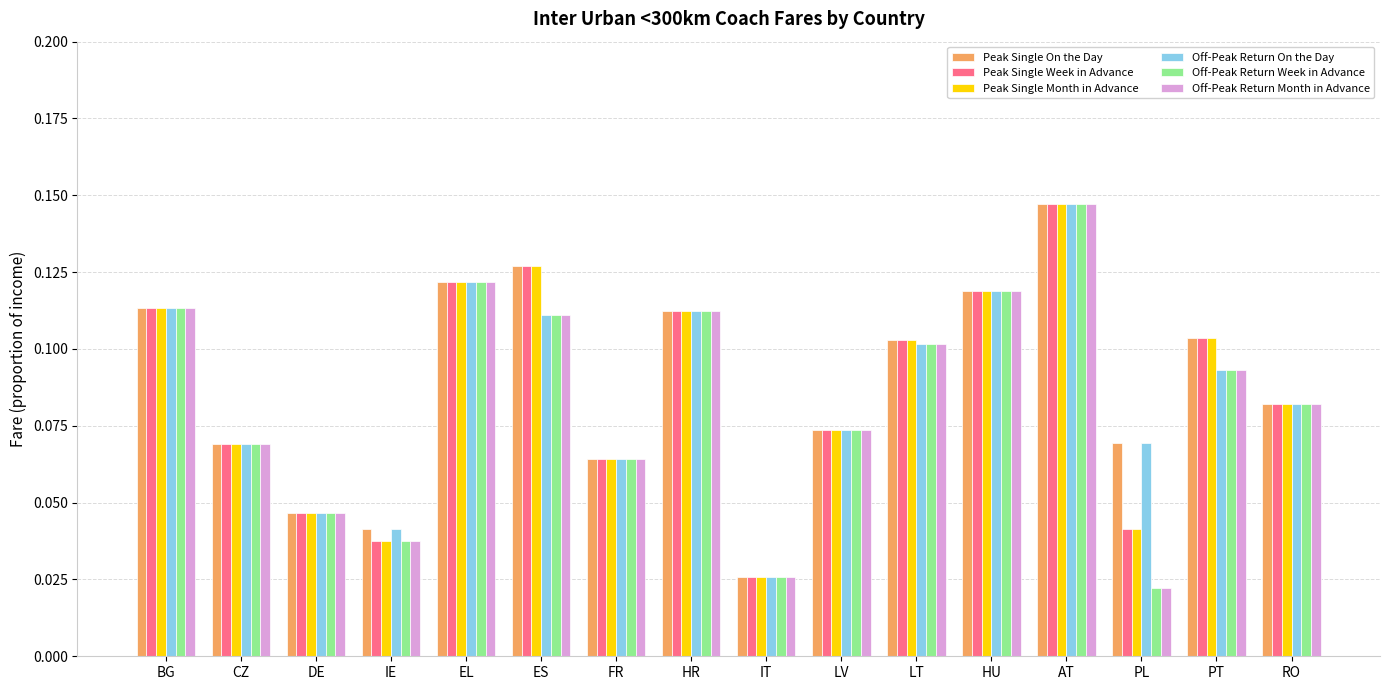

At how many categories does at least one series exceed 0?

16